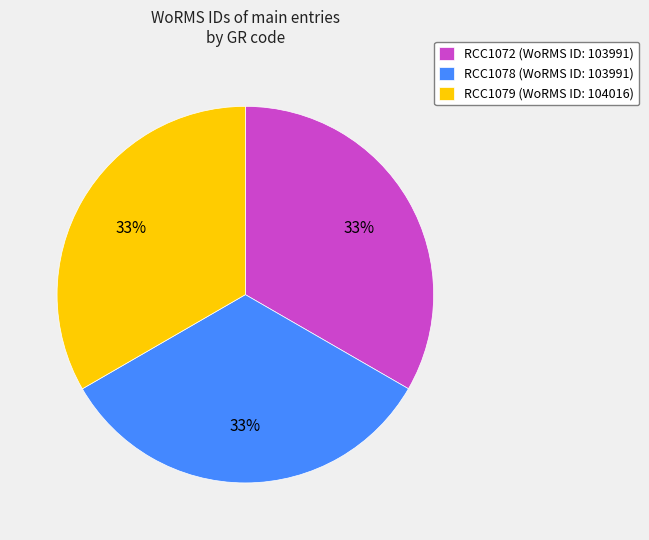

Is RCC1078 the majority of the pie?

No